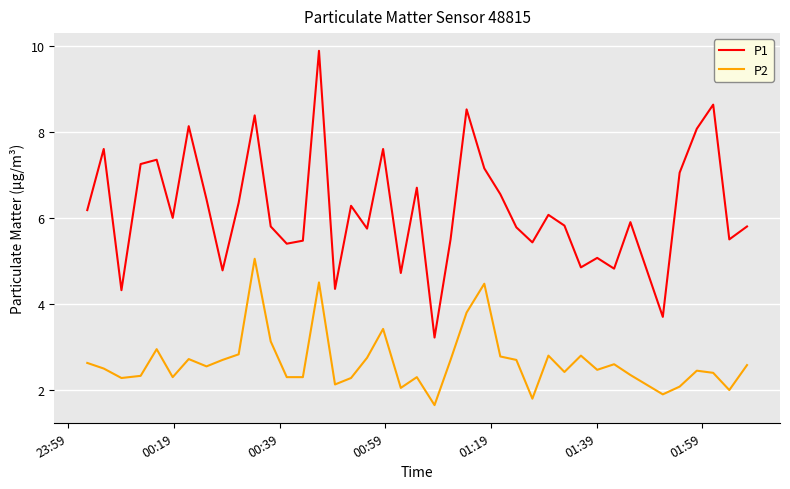

What is the lowest value of the P1 series?

3.2